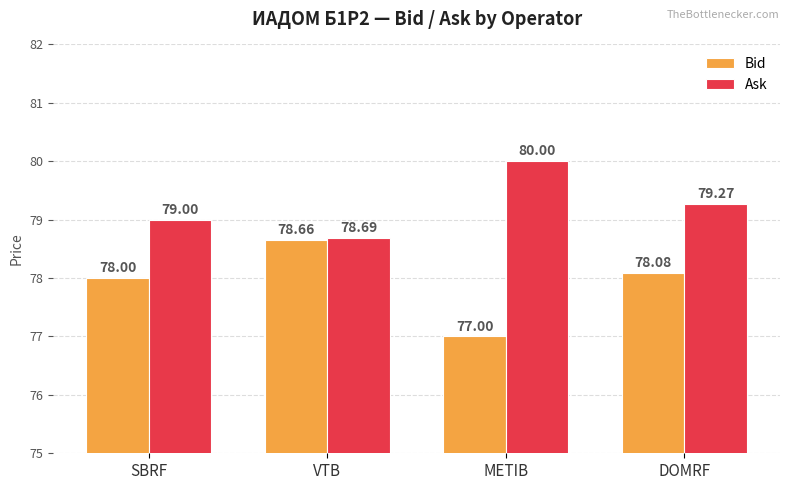

Reading left to right, what are all the values shown in this chart?

Bid: SBRF=78.0	VTB=78.7	METIB=77.0	DOMRF=78.1
Ask: SBRF=79.0	VTB=78.7	METIB=80.0	DOMRF=79.3